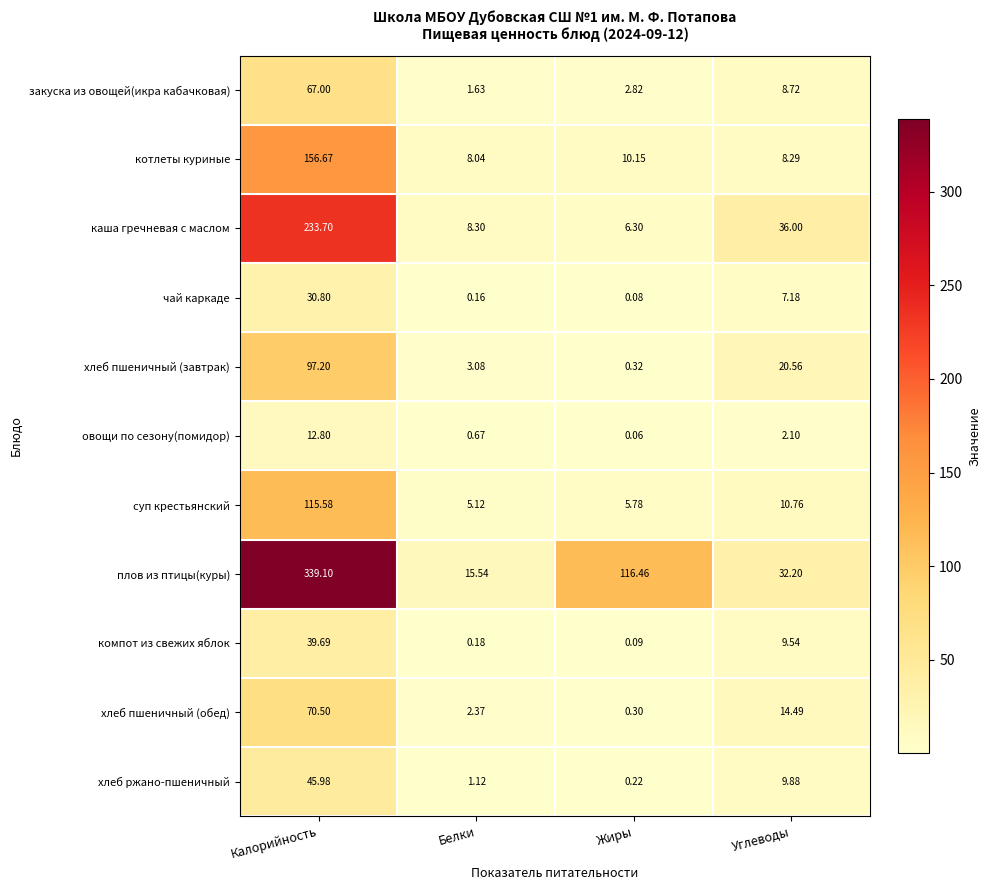

At which category does the chart reach its peak across all series?

Калорийность